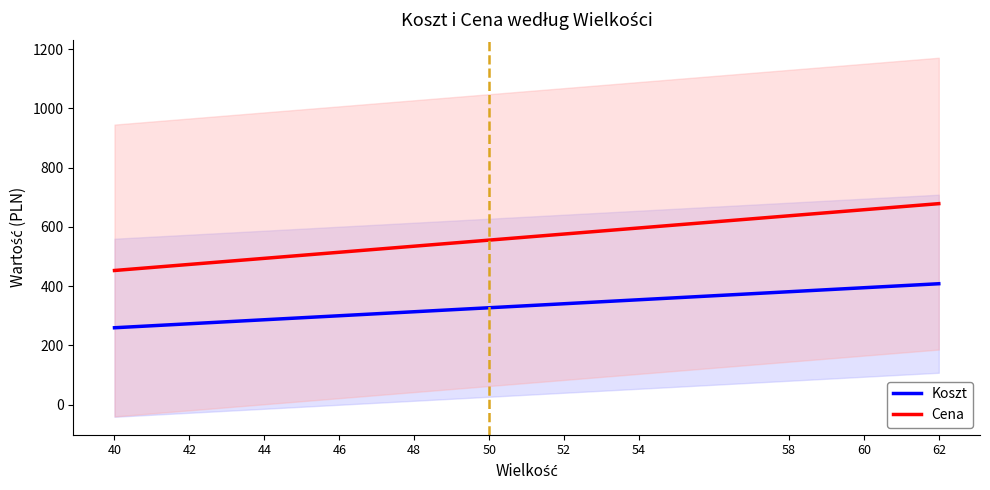

What is the difference between the Koszt values at 48 and 60?

81.1